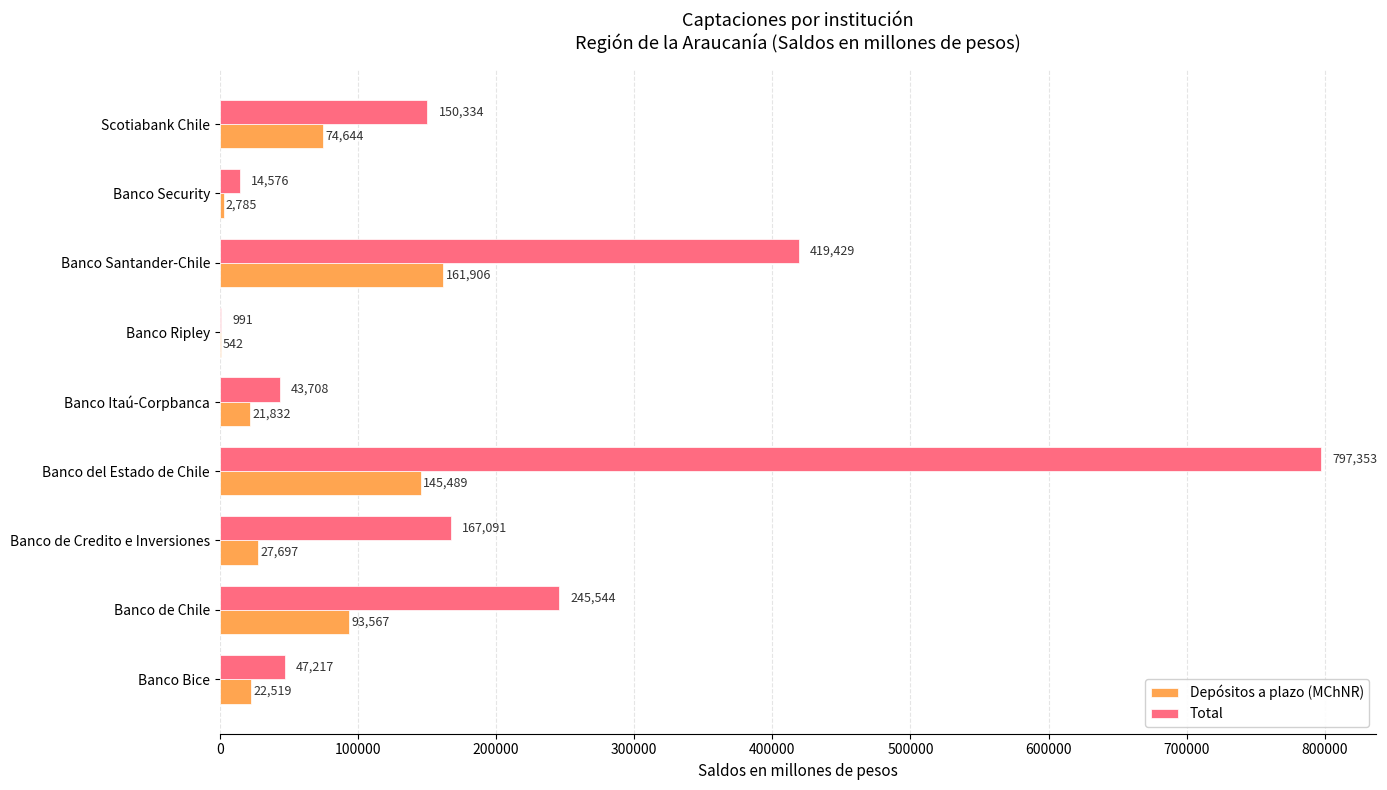

Which category has the highest value across all series?

Banco del Estado de Chile